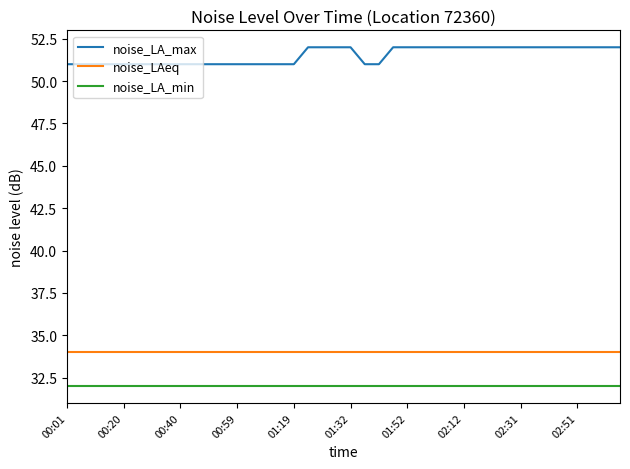

At how many categories does at least one series exceed 39?

40